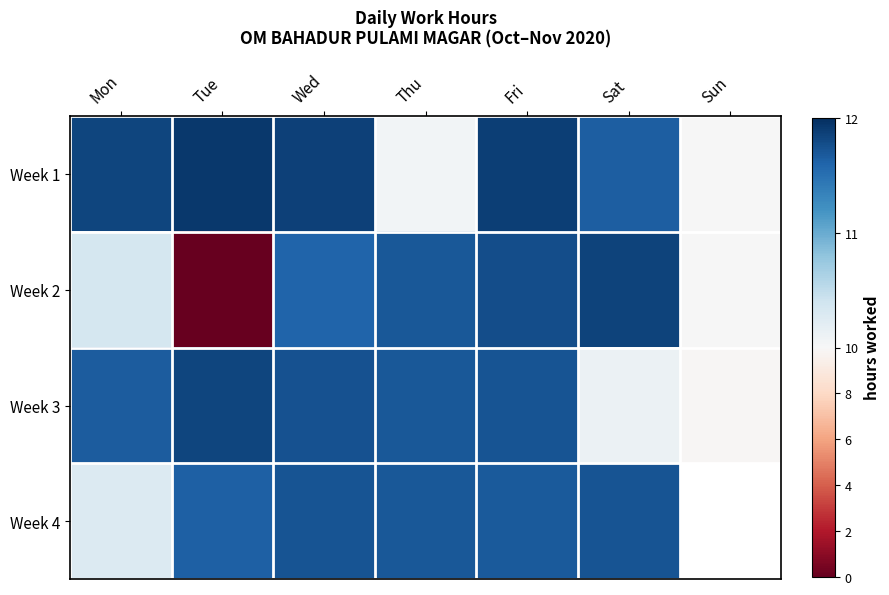

The value of Week 3 at Tue is 11.8. True or false?

True